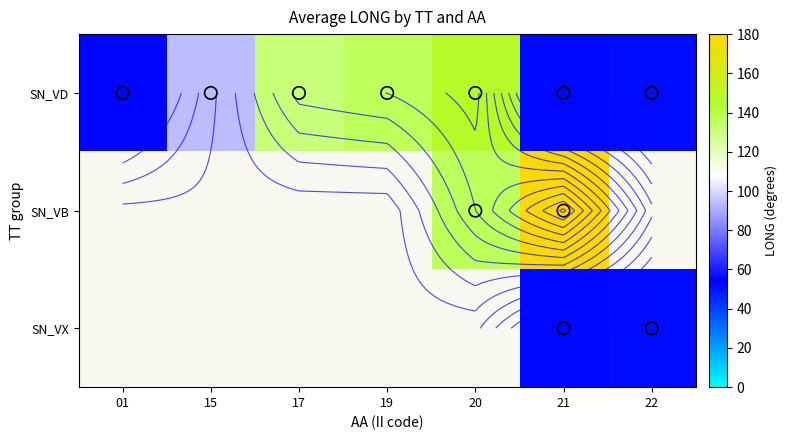

At how many categories does at least one series exceed 150?

1